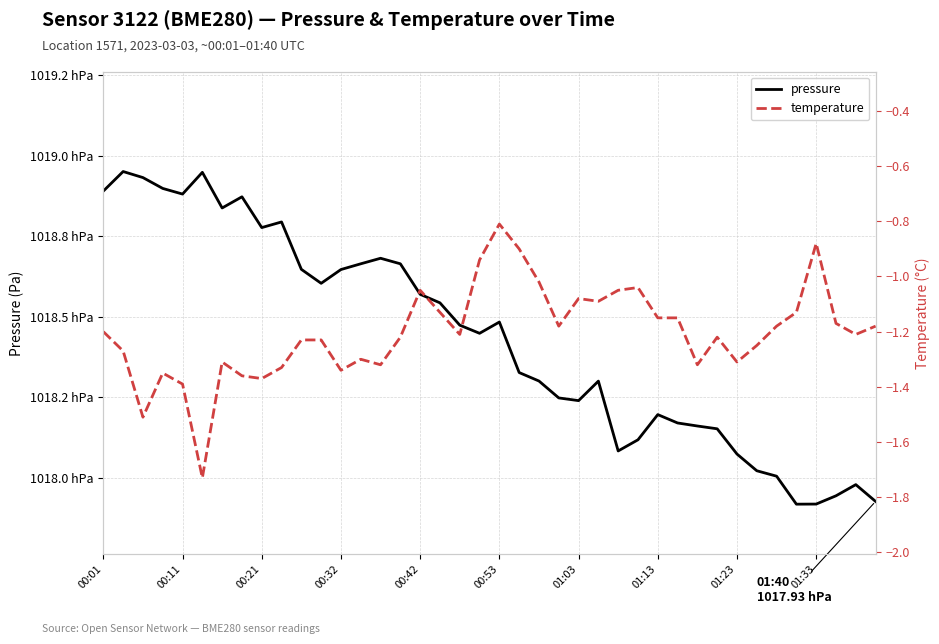

What is the label of the 18th point from the left?

17